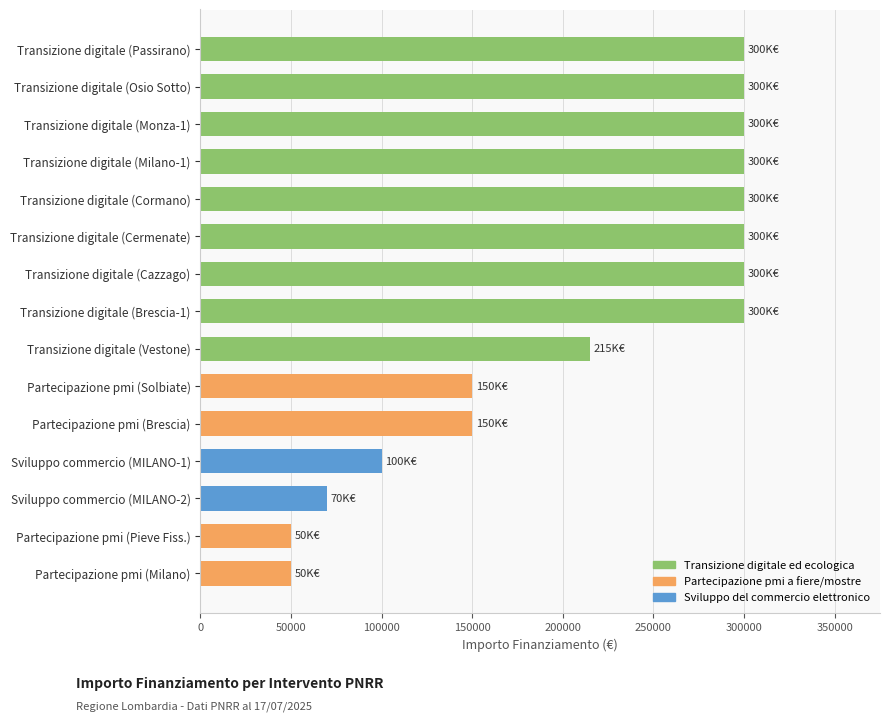

Reading top to bottom, what are all the values shown in this chart?

Transizione digitale (Passirano)=300000	Transizione digitale (Osio Sotto)=300000	Transizione digitale (Monza-1)=300000	Transizione digitale (Milano-1)=300000	Transizione digitale (Cormano)=300000	Transizione digitale (Cermenate)=300000	Transizione digitale (Cazzago)=300000	Transizione digitale (Brescia-1)=300000	Transizione digitale (Vestone)=214800	Partecipazione pmi (Solbiate)=150000	Partecipazione pmi (Brescia)=150000	Sviluppo commercio (MILANO-1)=100000	Sviluppo commercio (MILANO-2)=70000	Partecipazione pmi (Pieve Fiss.)=50000	Partecipazione pmi (Milano)=50000